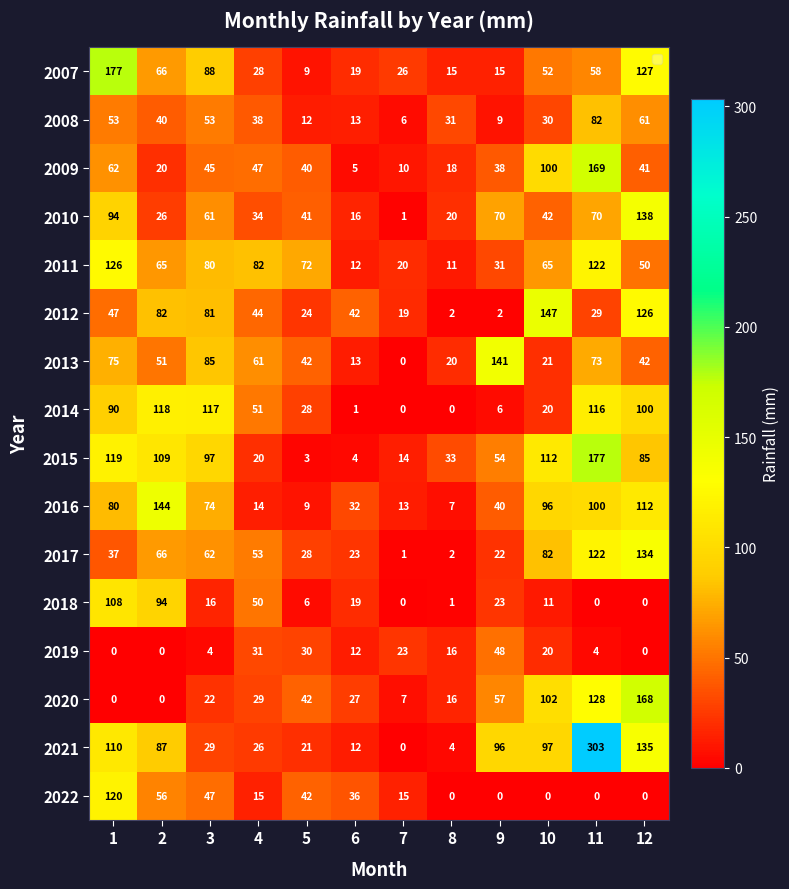

Count the number of categories in the chart.

12